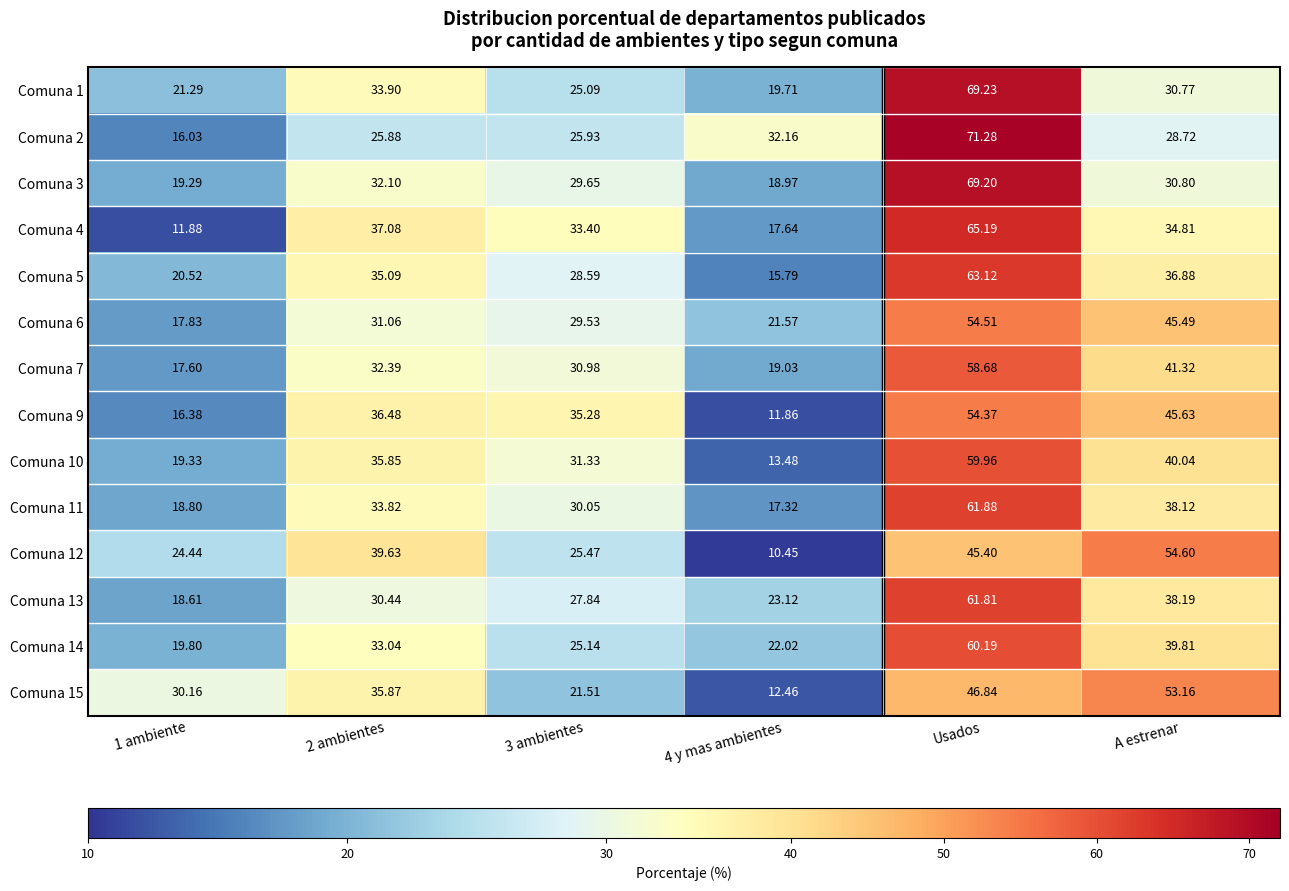

Rank the series by their maximum value, from highest to lowest.

Comuna 2, Comuna 1, Comuna 3, Comuna 4, Comuna 5, Comuna 11, Comuna 13, Comuna 14, Comuna 10, Comuna 7, Comuna 12, Comuna 6, Comuna 9, Comuna 15